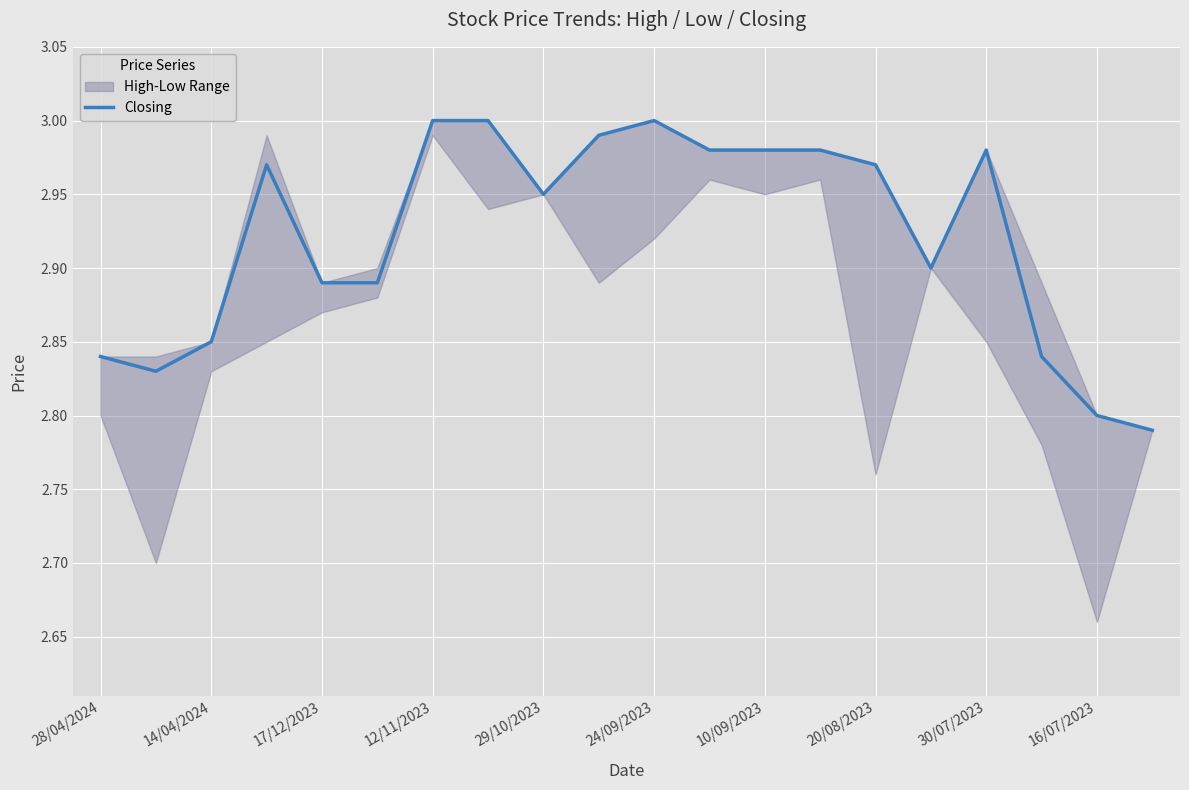

What position from the left is 11?

12